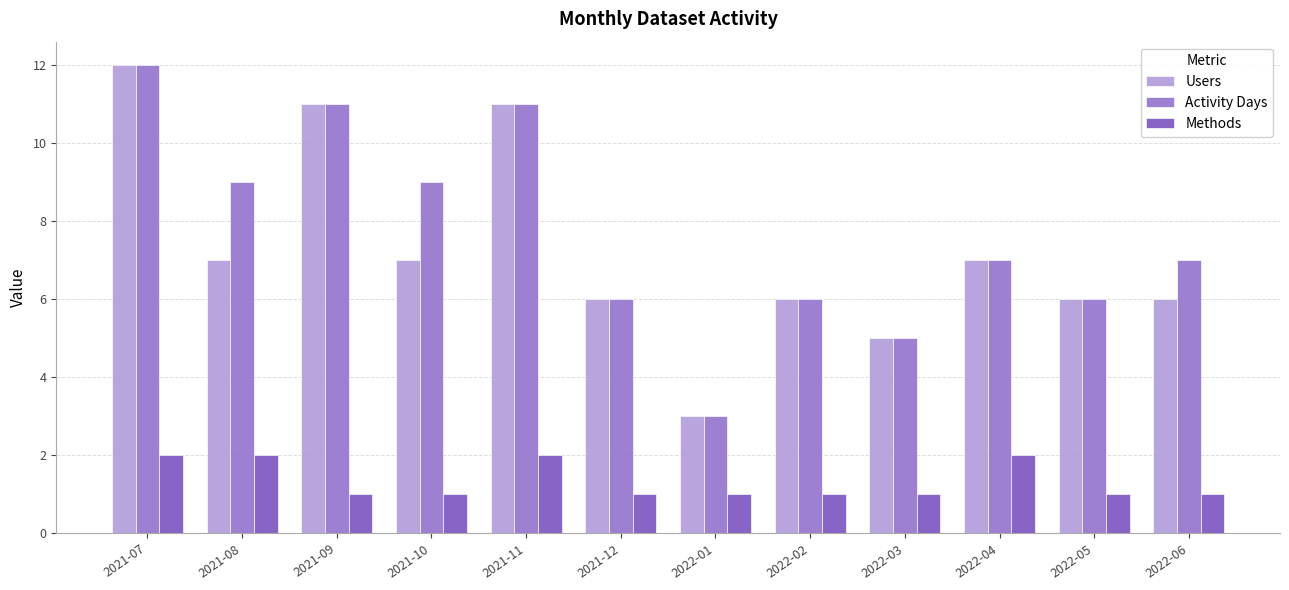

The Methods series shows 2 at 2021-07. True or false?

True